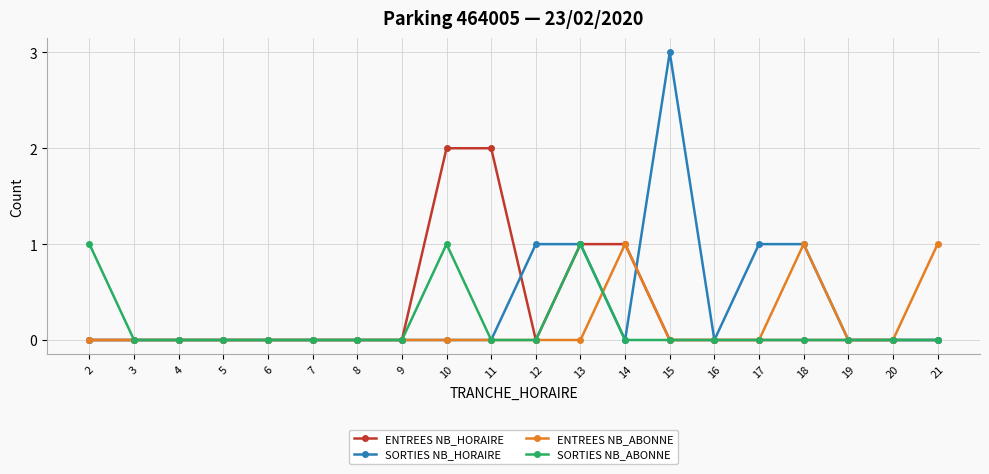

What is the greatest value displayed?

3